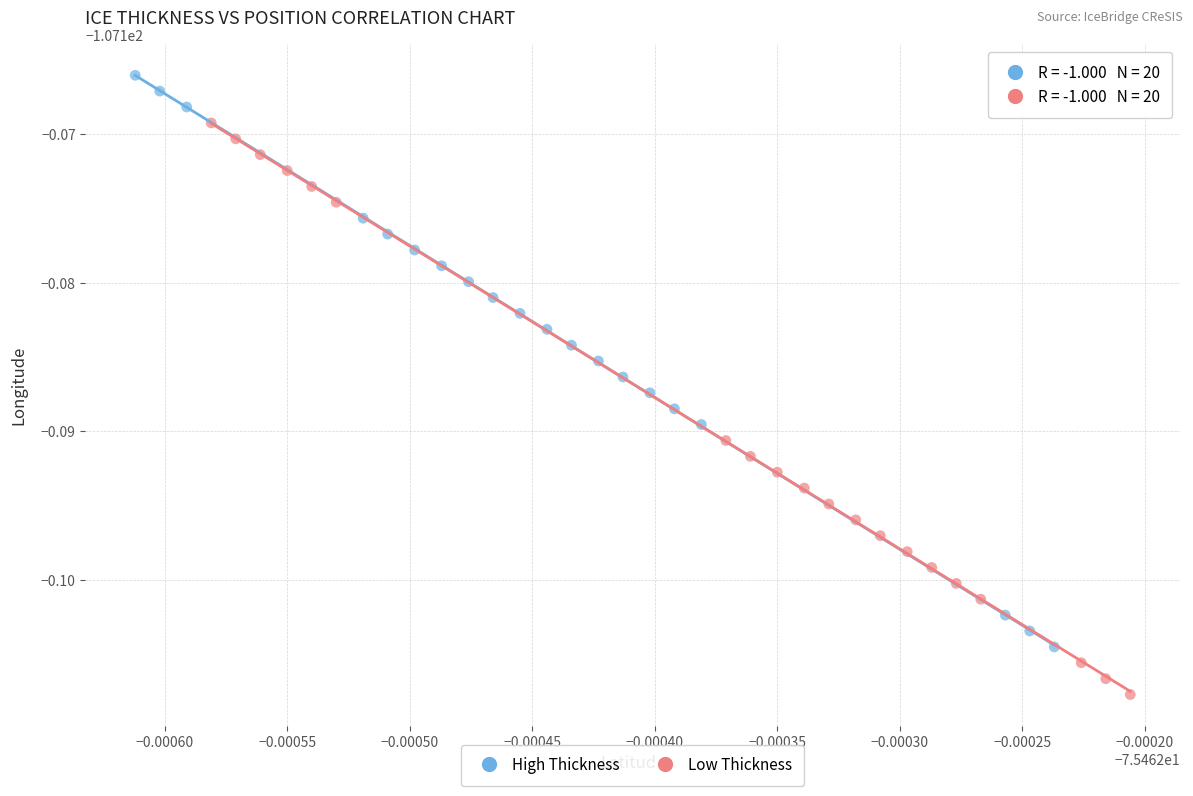

What are all the series names shown in the legend?

High Thickness, Low Thickness